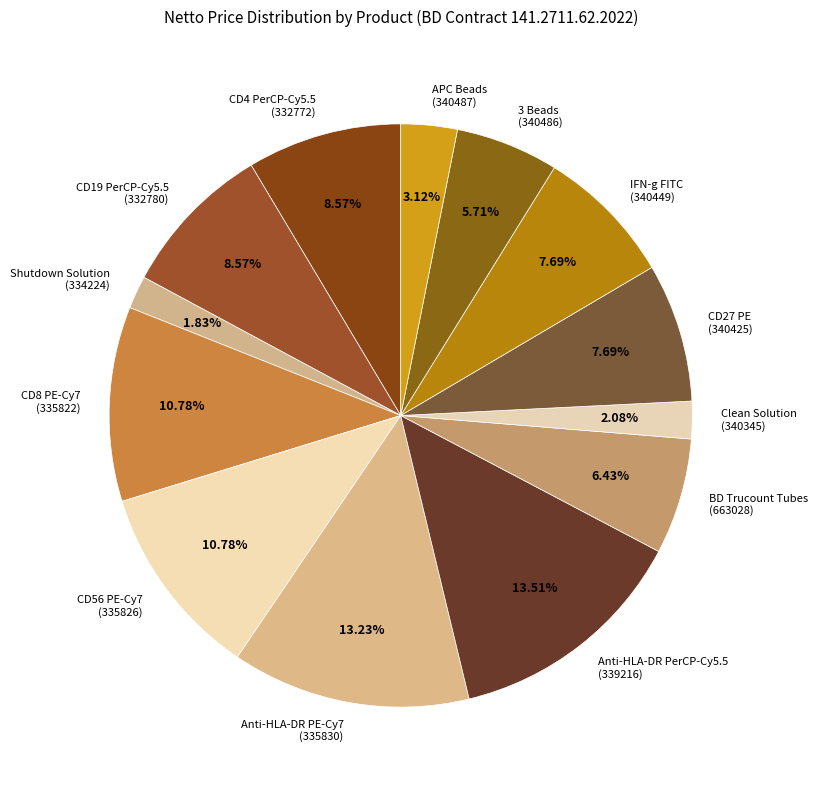

Do Anti-HLA-DR PE-Cy7 (335830) and BD Trucount Tubes (663028) together represent more than half of the pie?

No